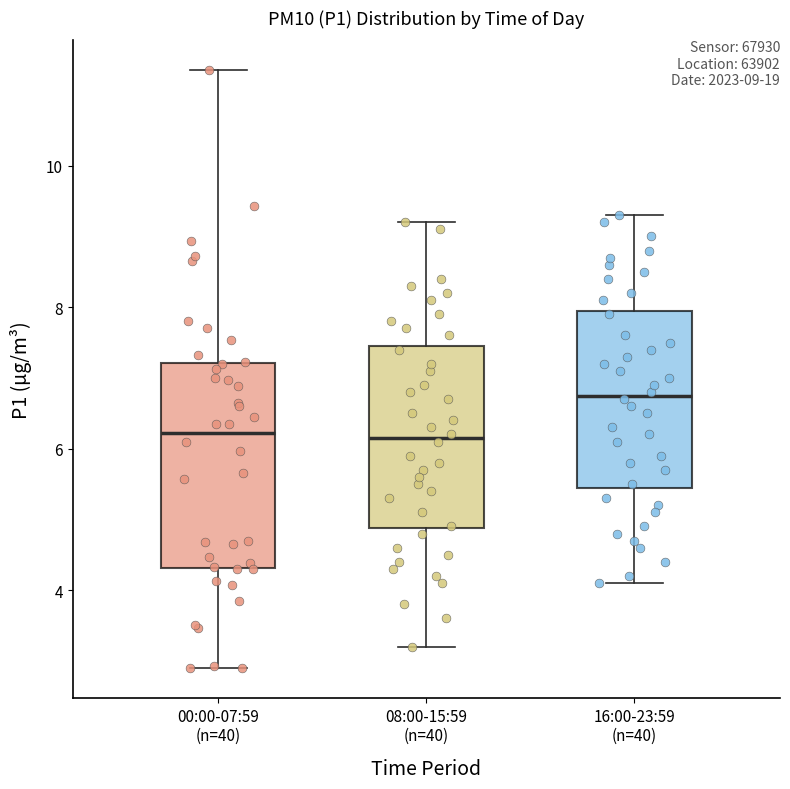

Comparing the boxes themselves (not the whiskers), which one is the tallest?

00:00-07:59 (n=40)